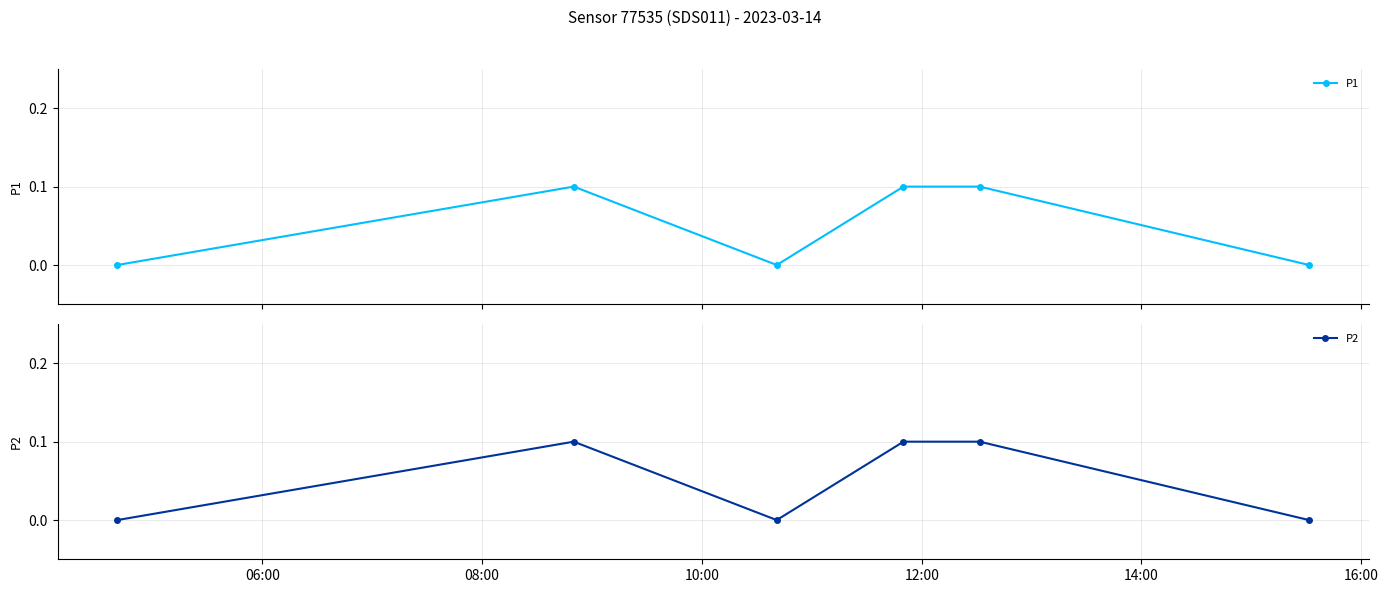

How many interior local valleys does the P1 series have?

1